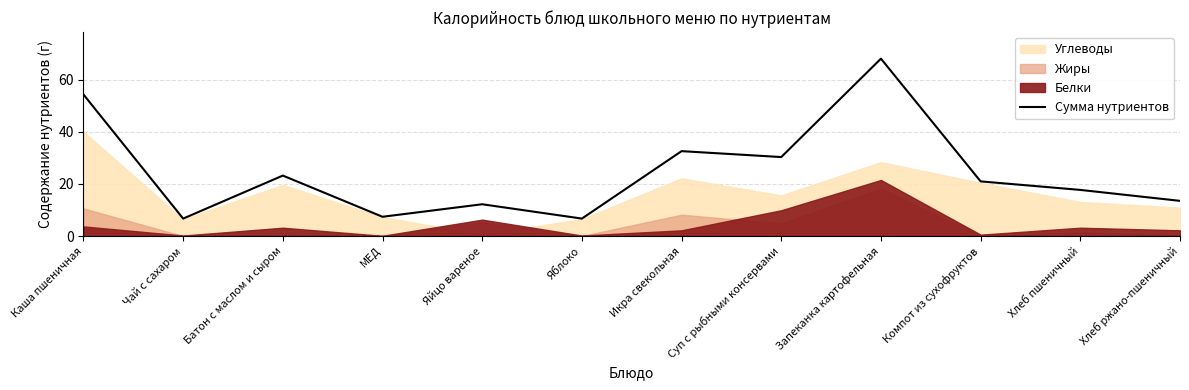

Between Яйцо вареное and Яблоко, which is larger?

Яйцо вареное